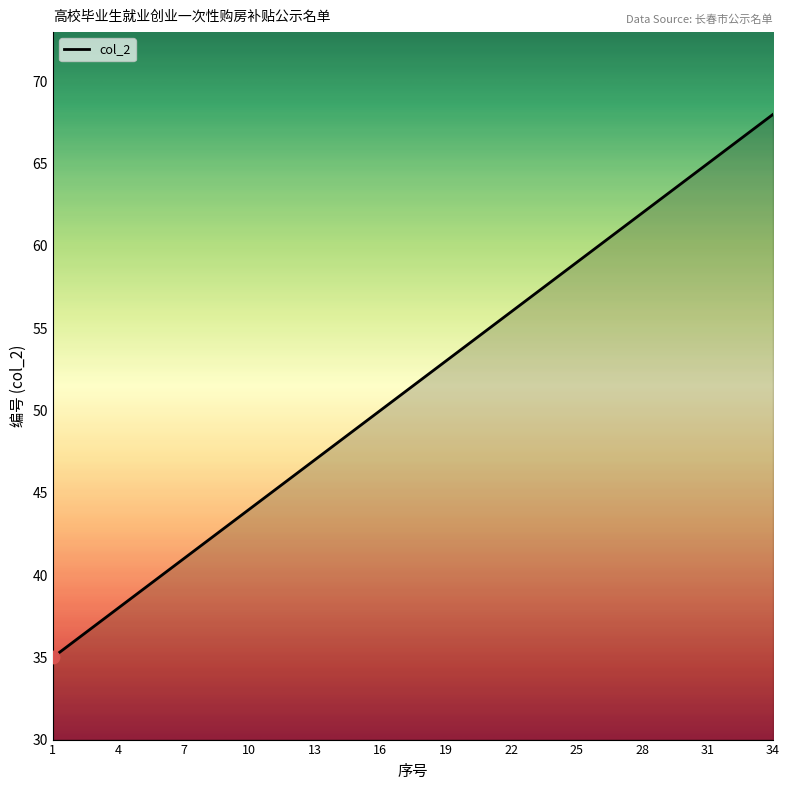

What is the greatest value displayed?

68